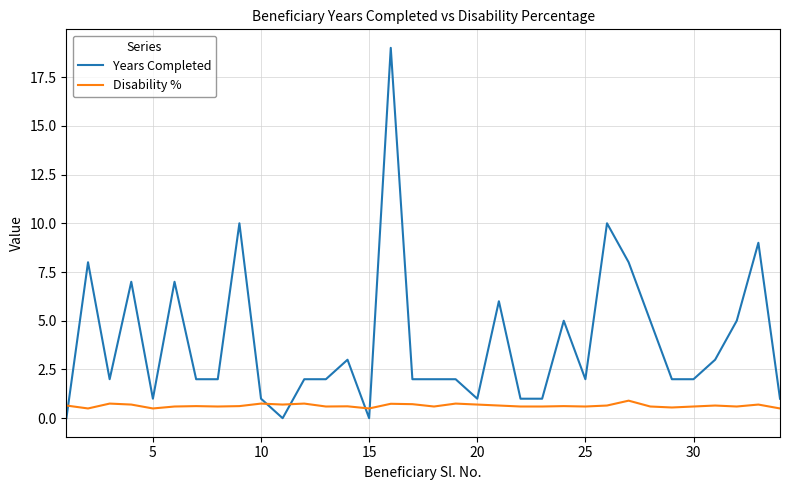

Rank the series by their maximum value, from lowest to highest.

Disability %, Years Completed